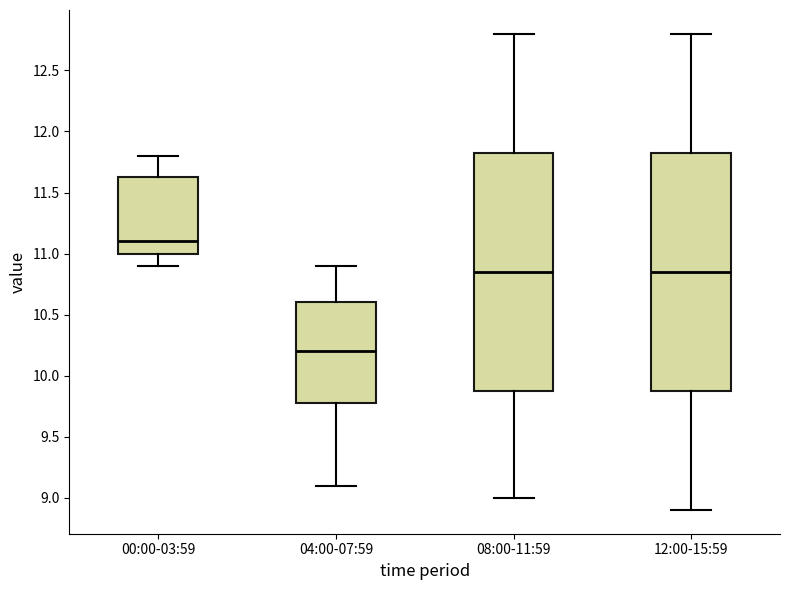

Reading left to right, read every box against the y-axis: the position of its median line, the range the box covers, and the ends of its whiskers. The values are not printed on the chart, so give them approximately, as read against the axis.

00:00-03:59: median 11.10, box 11.00 to 11.65, whiskers 10.90 to 11.80
04:00-07:59: median 10.20, box 9.80 to 10.60, whiskers 9.10 to 10.90
08:00-11:59: median 10.85, box 9.90 to 11.85, whiskers 9.00 to 12.80
12:00-15:59: median 10.85, box 9.90 to 11.85, whiskers 8.90 to 12.80